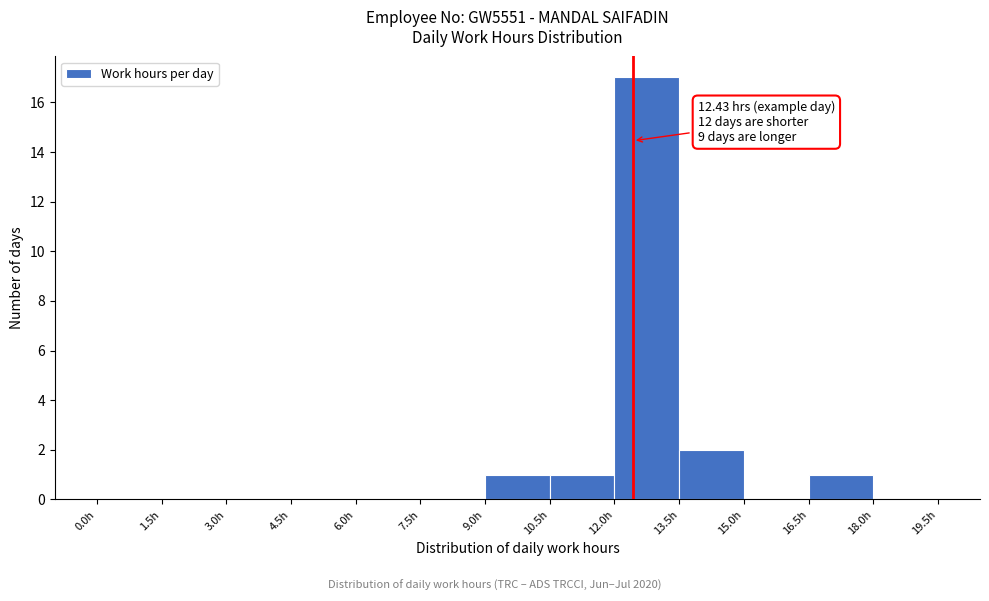

Which range on the x-axis has the tallest bar?

12.0 to 13.5